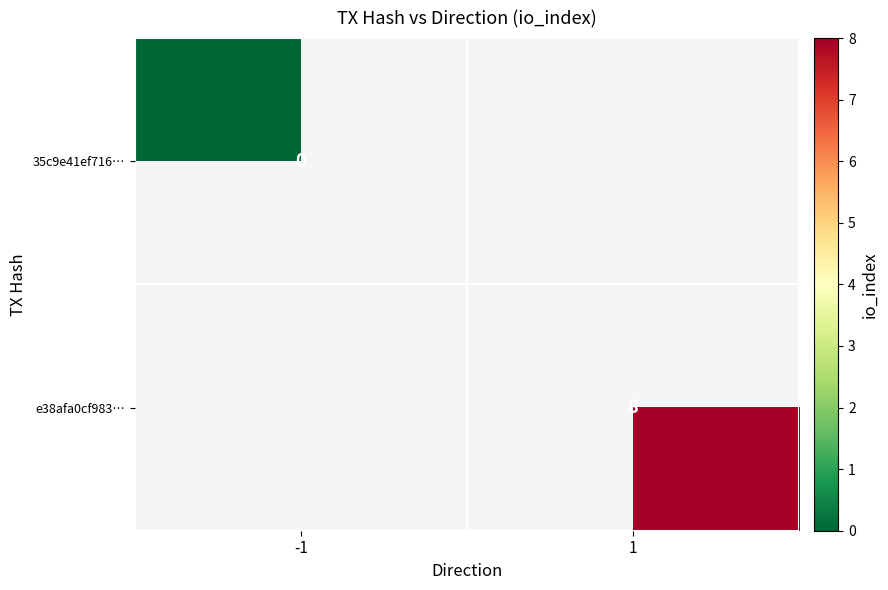

Count the number of categories in the chart.

2